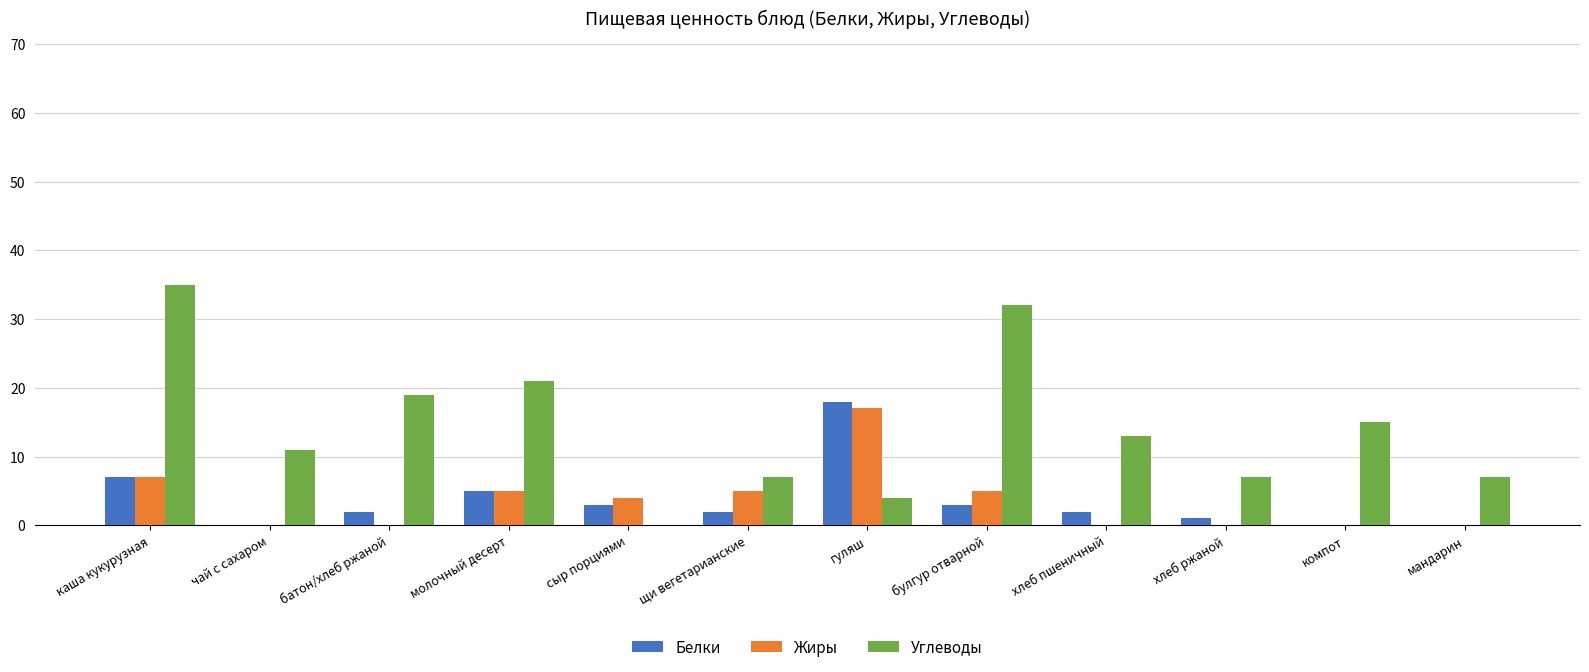

Reading left to right, list all the values displayed in this chart.

Белки: 7	0	2	5	3	2	18	3	2	1	0	0
Жиры: 7	0	0	5	4	5	17	5	0	0	0	0
Углеводы: 35	11	19	21	0	7	4	32	13	7	15	7